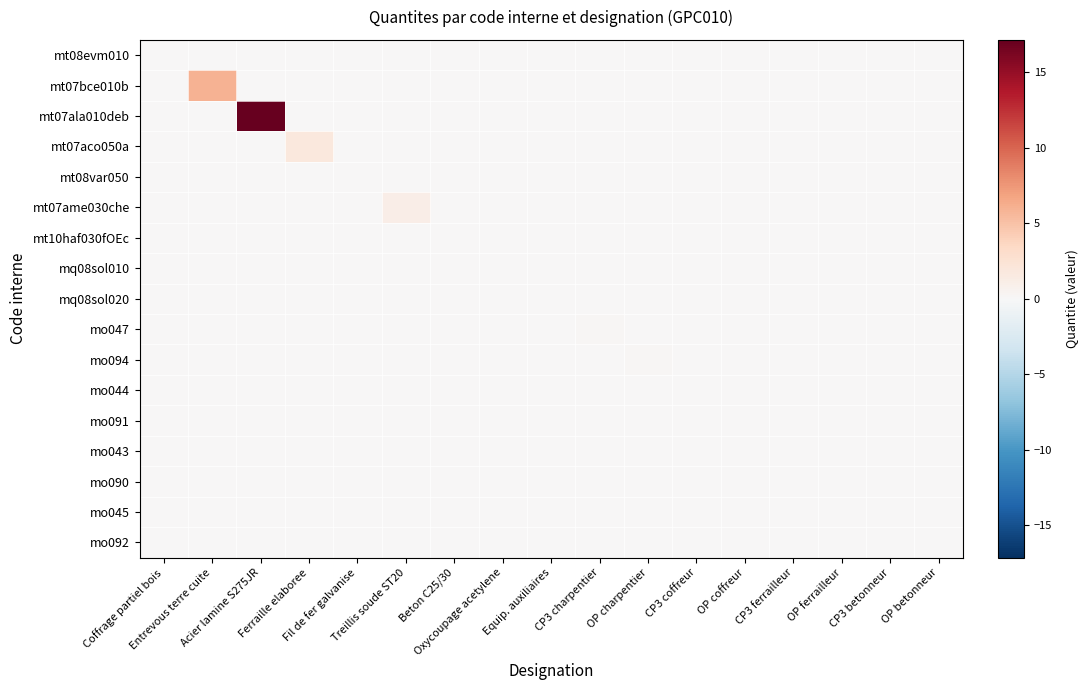

How many series are shown in this chart?

17